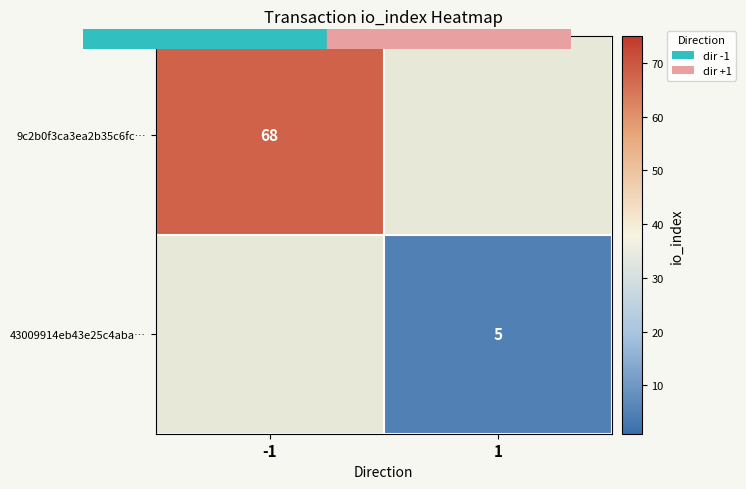

The 43009914eb43e25c4aba… series shows 8.1 at 1. True or false?

False